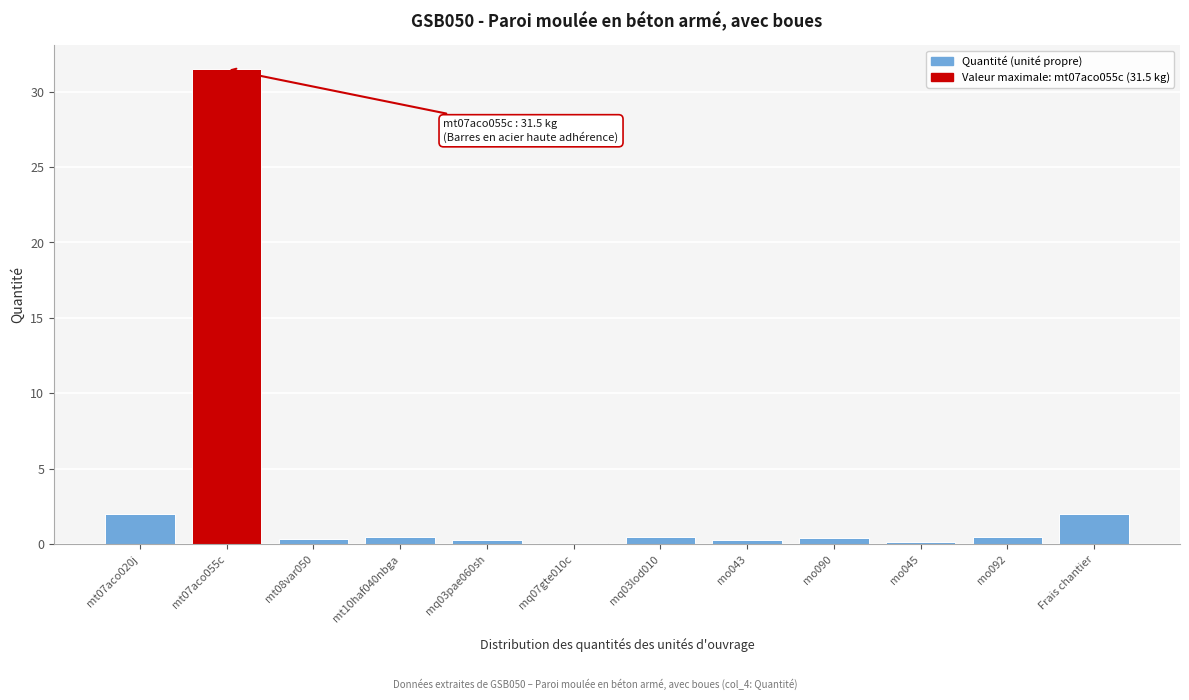

Is it true that the value at Frais chantier is 2.0?

True